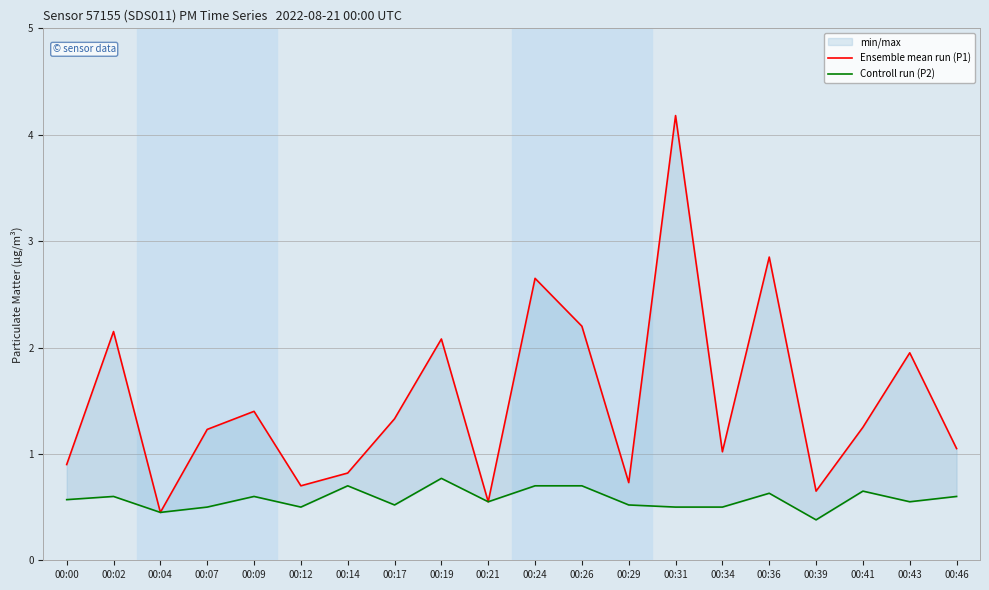

What is the smallest value displayed?

0.4